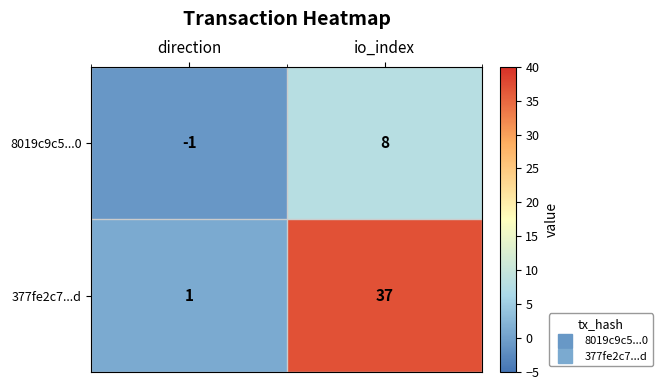

Rank the series by their average value, from highest to lowest.

377fe2c7...d, 8019c9c5...0